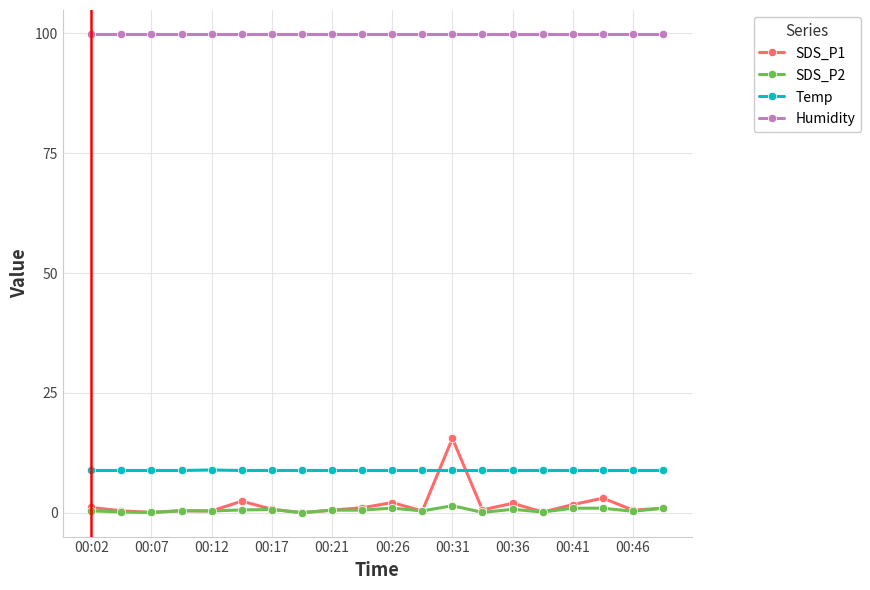

True or false: Temp and Humidity intersect in this chart.

False